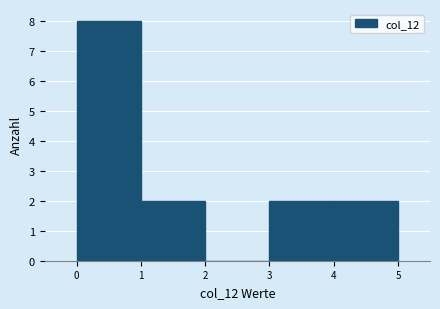

Reading left to right, transcribe this chart: for each bar, give the range it covers on the x-axis and its height. The values are not printed on the chart, so give them approximately, as read against the axis.

0 to 1: 8
1 to 2: 2
2 to 3: 0
3 to 4: 2
4 to 5: 2